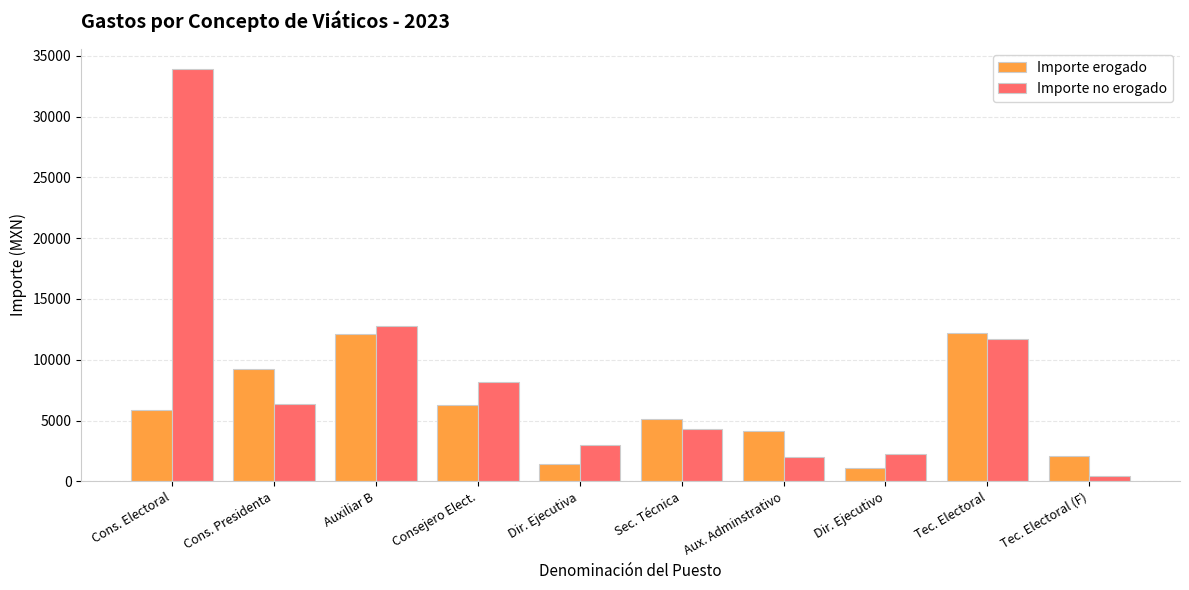

Which series has the widest spread of values?

Importe no erogado